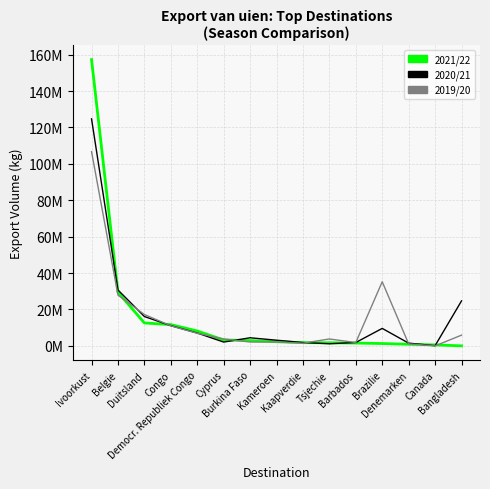

Is this an area chart (filled region under the line)?

No